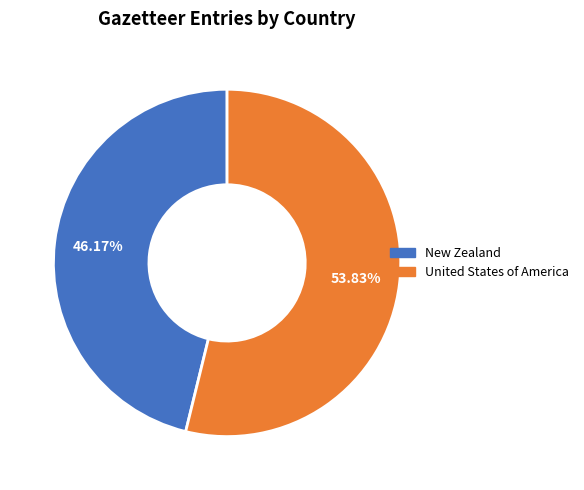

How many slices are in this pie chart?

2